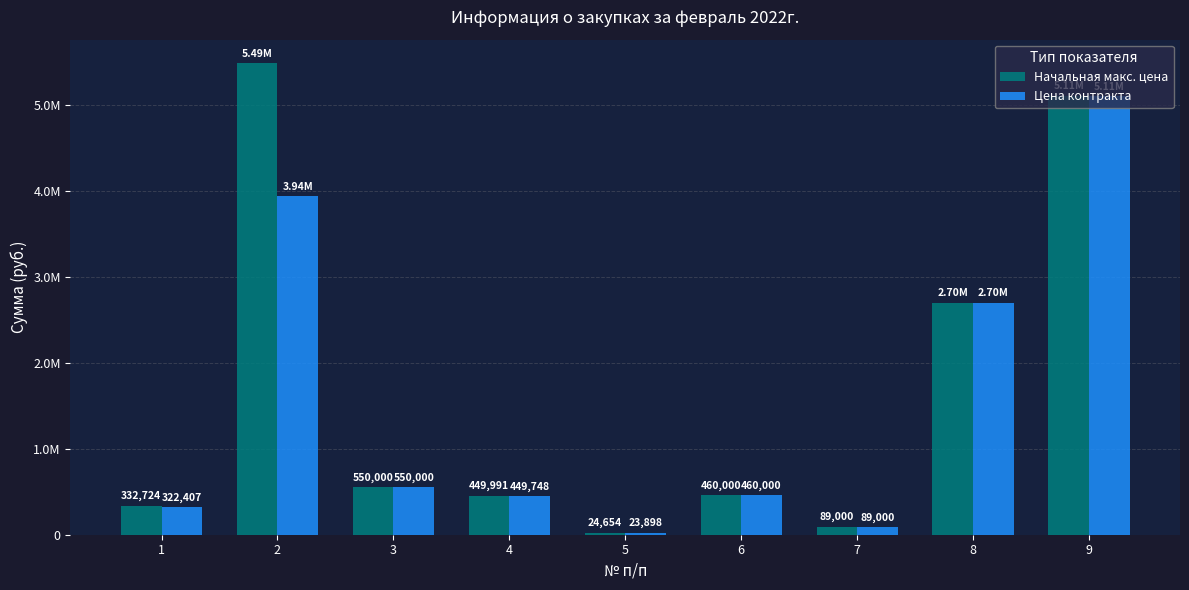

Does the chart contain stacked bars?

No